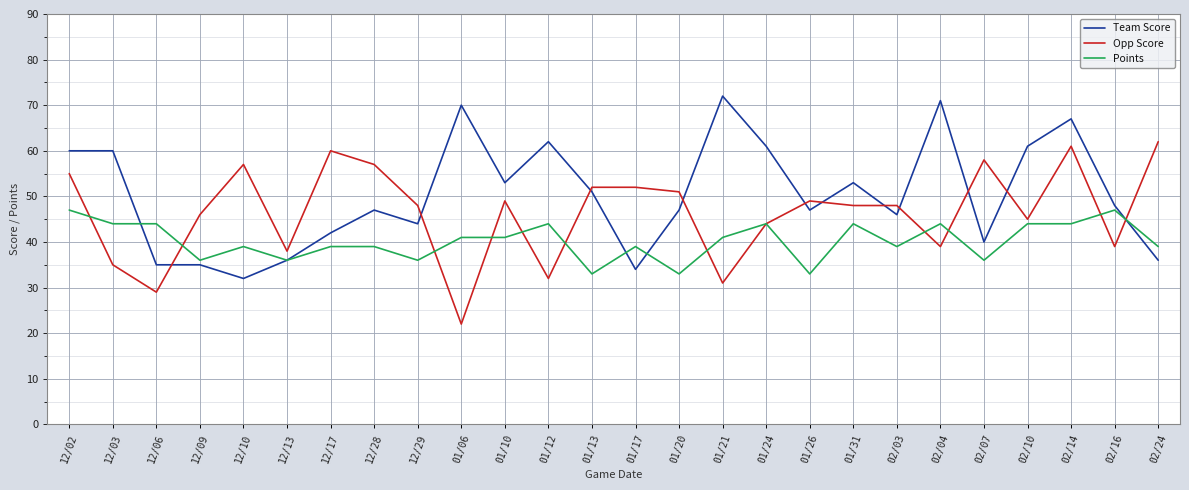

Which series ends up on top after the final intersection of Team Score and Opp Score?

Opp Score